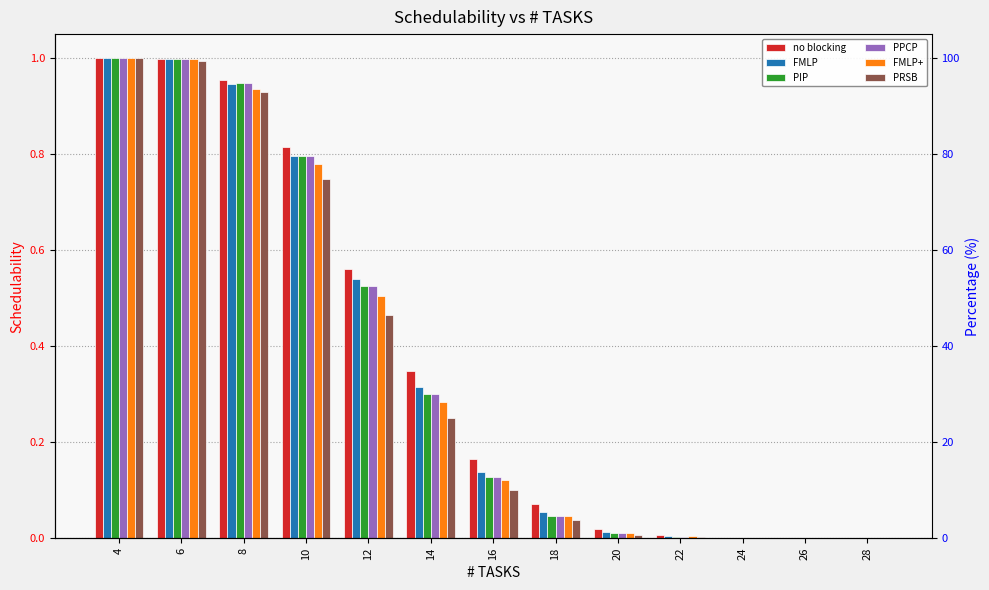

Is the value of no blocking at 16 greater than the value of PPCP at 6?

No